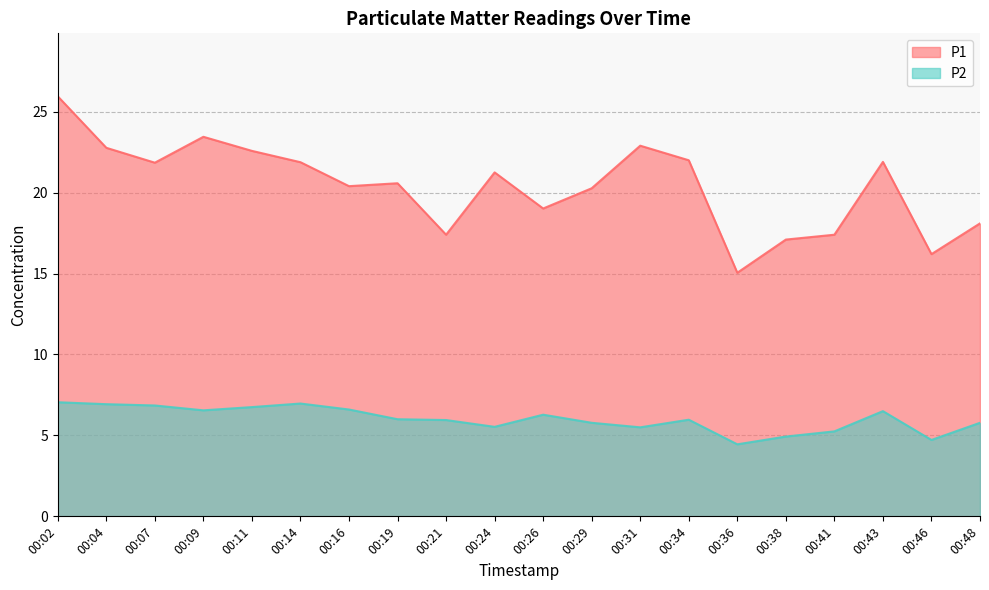

At which label does P2 first exceed 6?

00:02